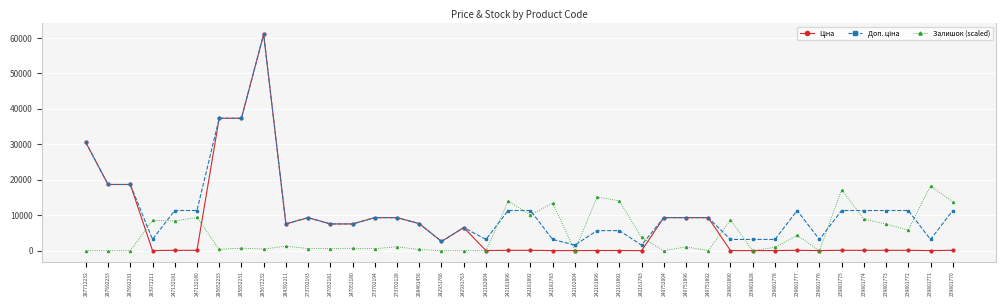

How many categories are shown in the chart?

40